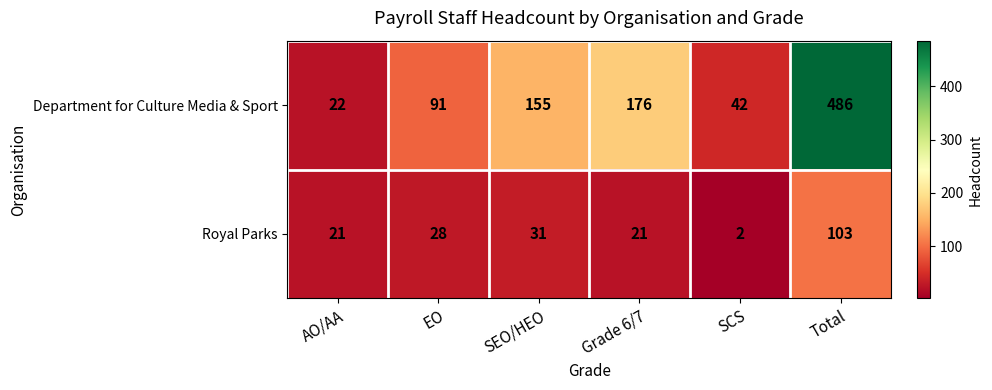

Reading right to left, extract all data points from this chart.

Department for Culture Media & Sport: 486	42	176	155	91	22
Royal Parks: 103	2	21	31	28	21